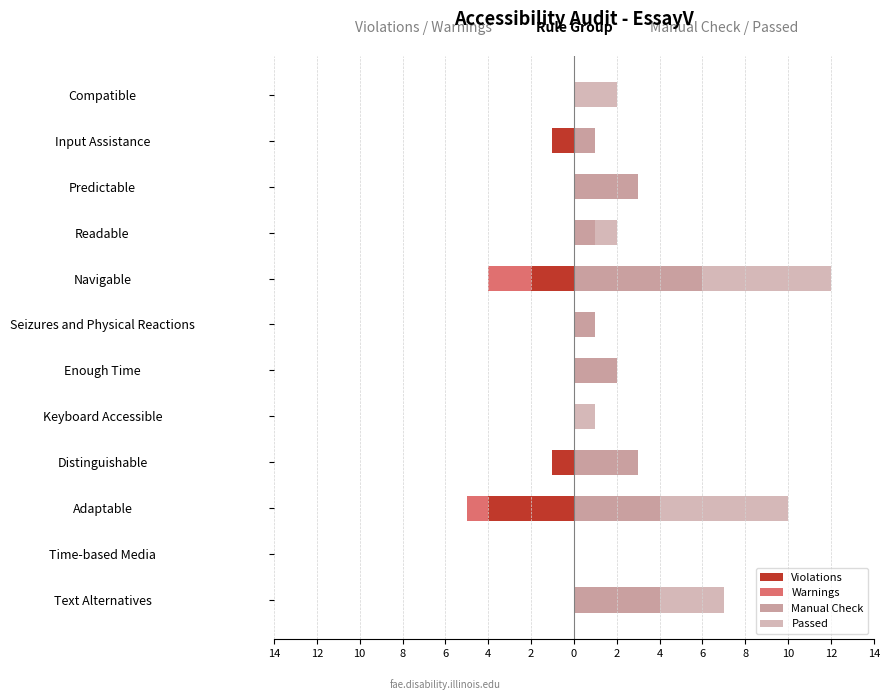

What is the difference between the highest and lowest values at Seizures and Physical Reactions?

1